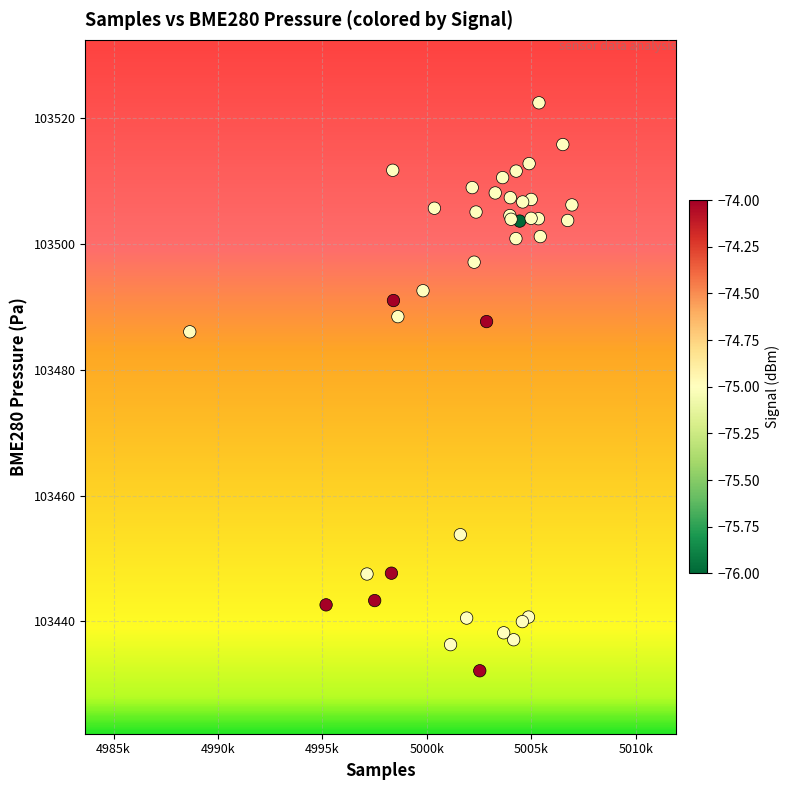

What Y value in the scatter plot is closest to 103477?

103486.0